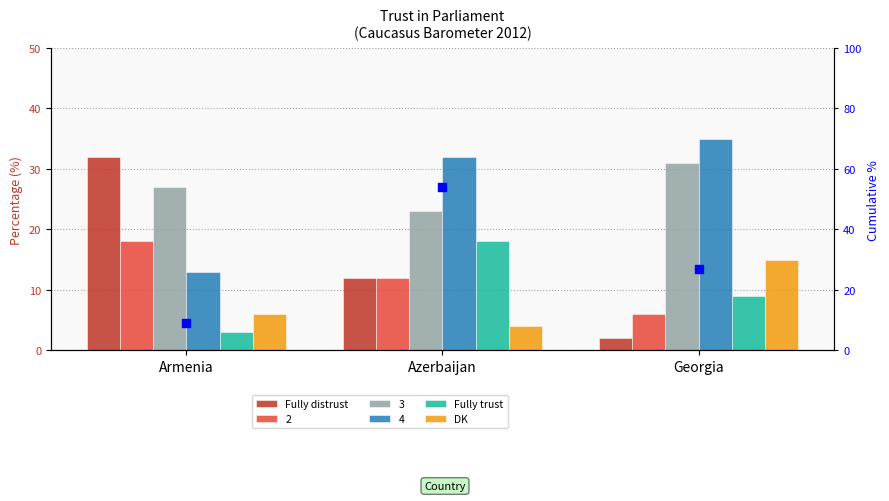

What is the total value across all series at Azerbaijan?

88